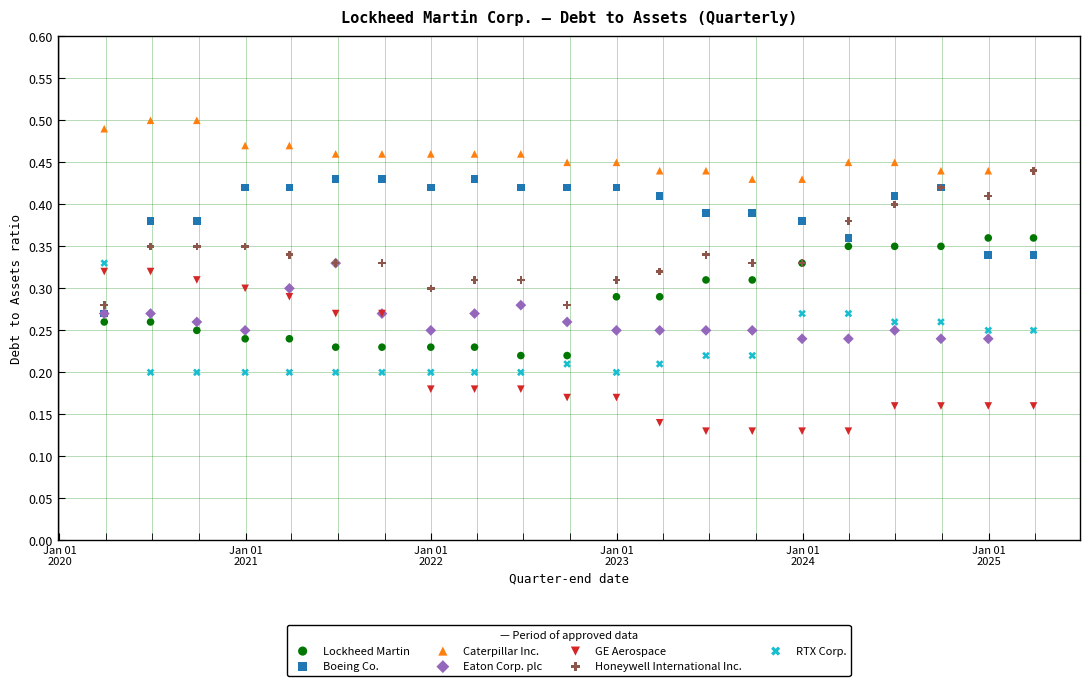

Which series contains the lowest Y value?

GE Aerospace